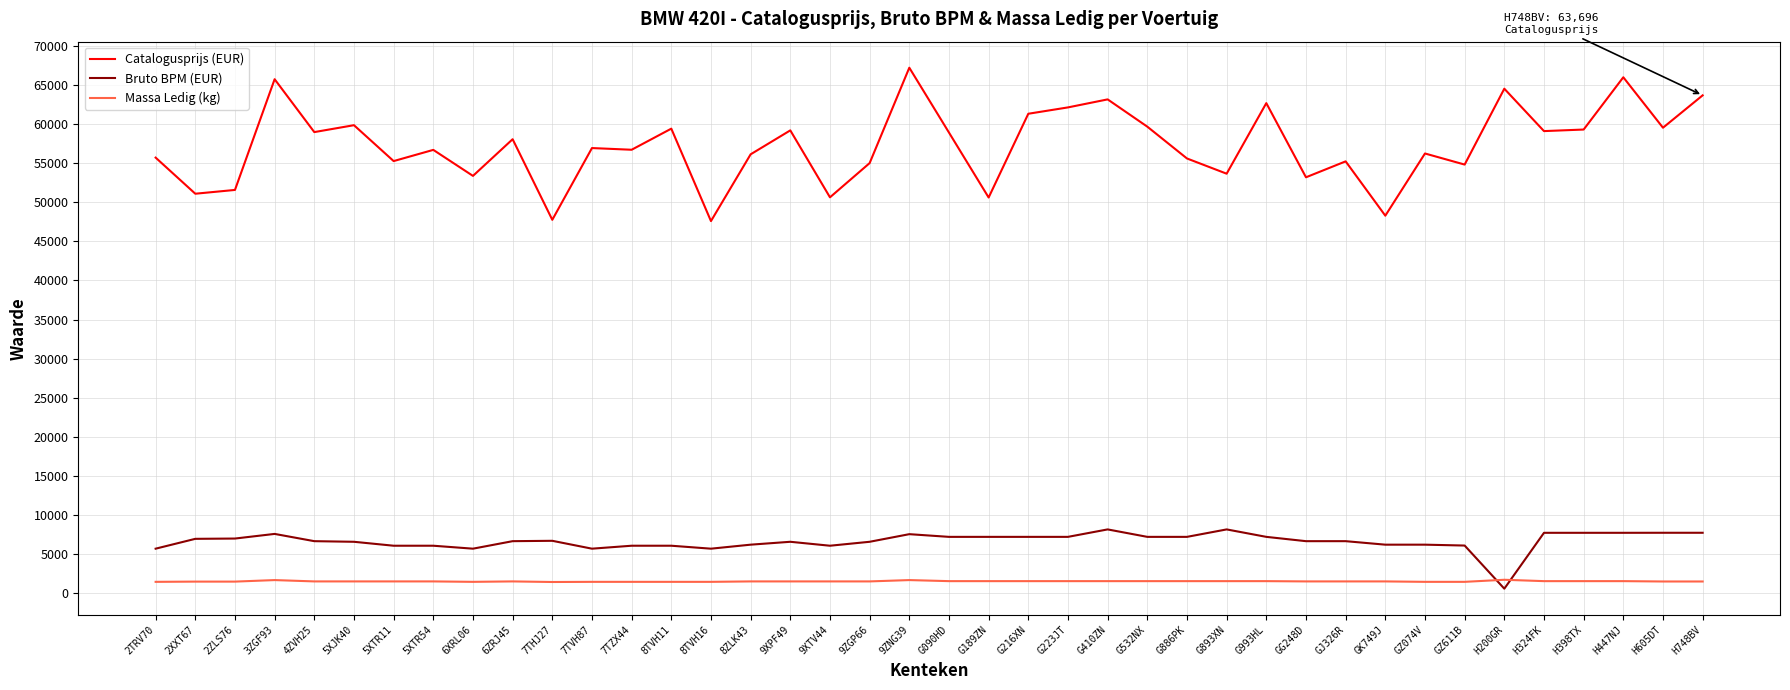

What is the difference between the Massa Ledig (kg) values at 3ZGF93 and GJ326R?

170